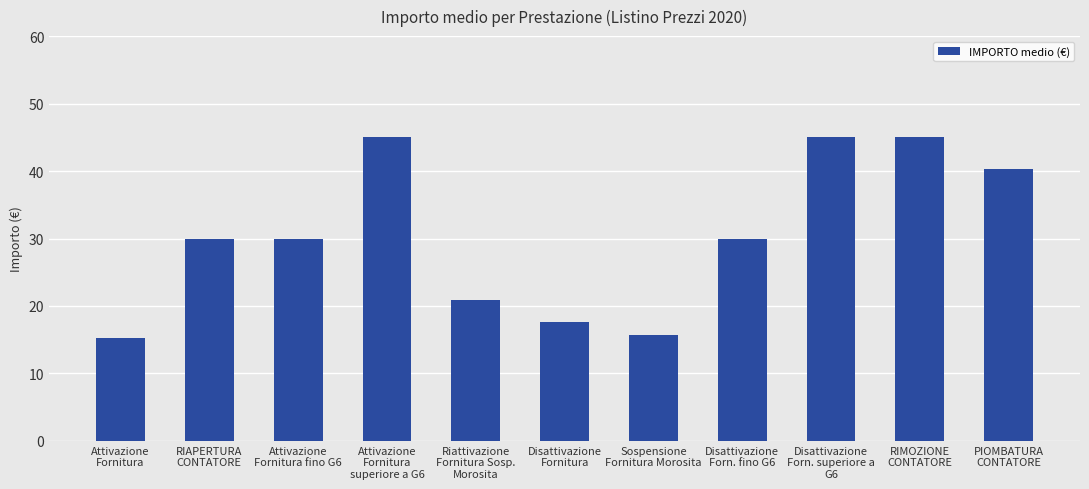

What is the value of the 4th bar from the left?

45.0